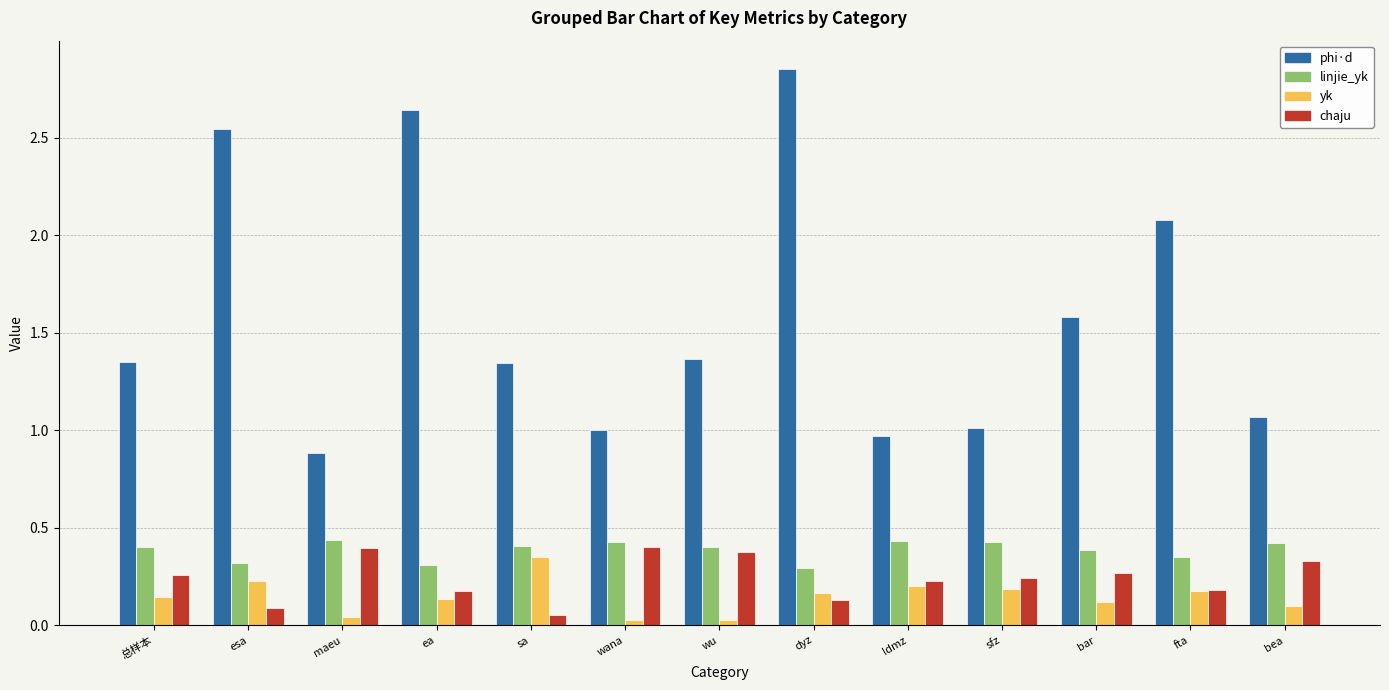

How many series are shown in this chart?

4